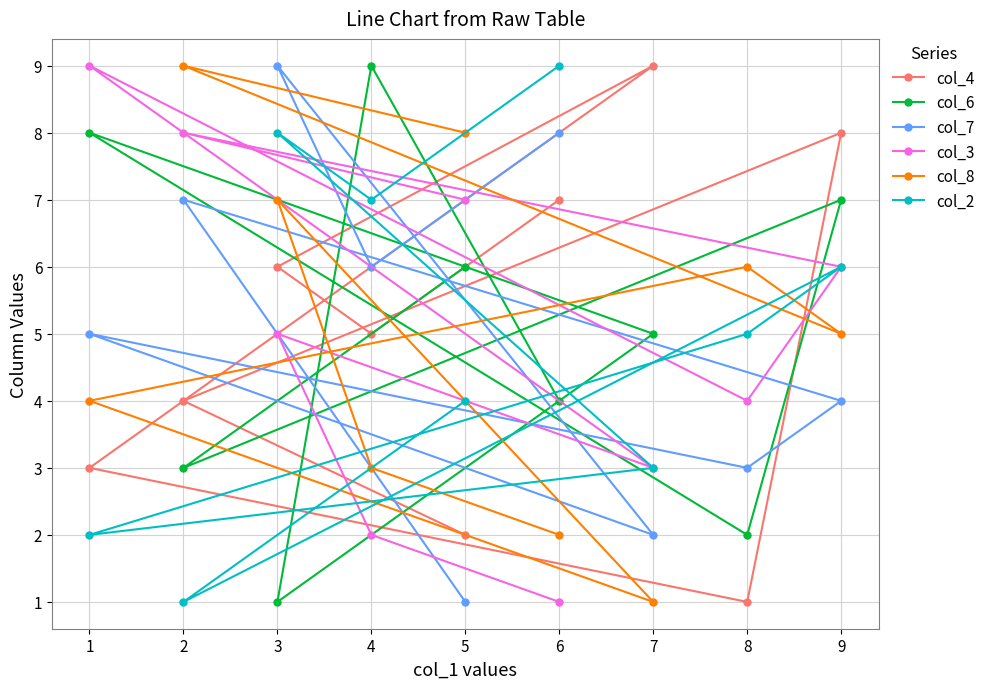

What is the difference between the maximum and minimum values in the col_2 series?

8